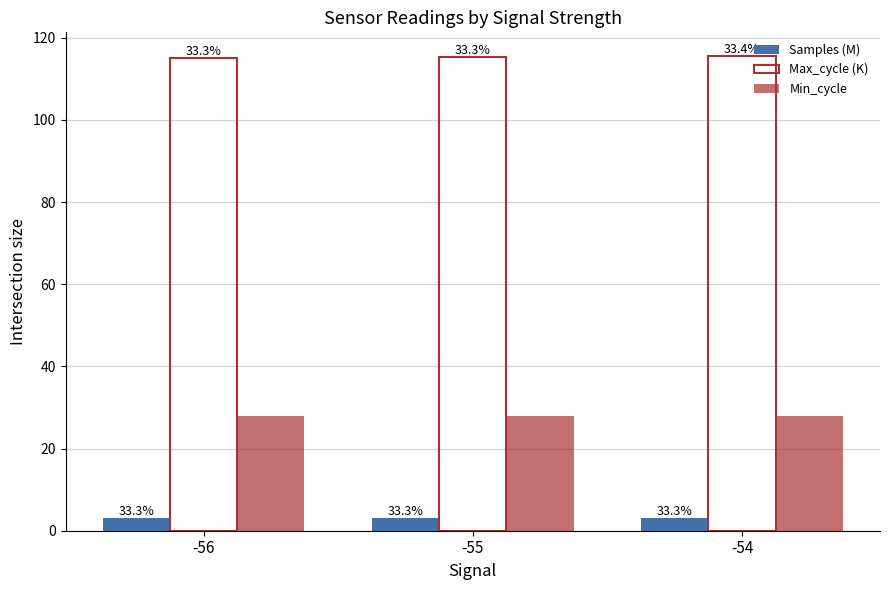

What is the lowest value of the Max_cycle (K) series?

115.0